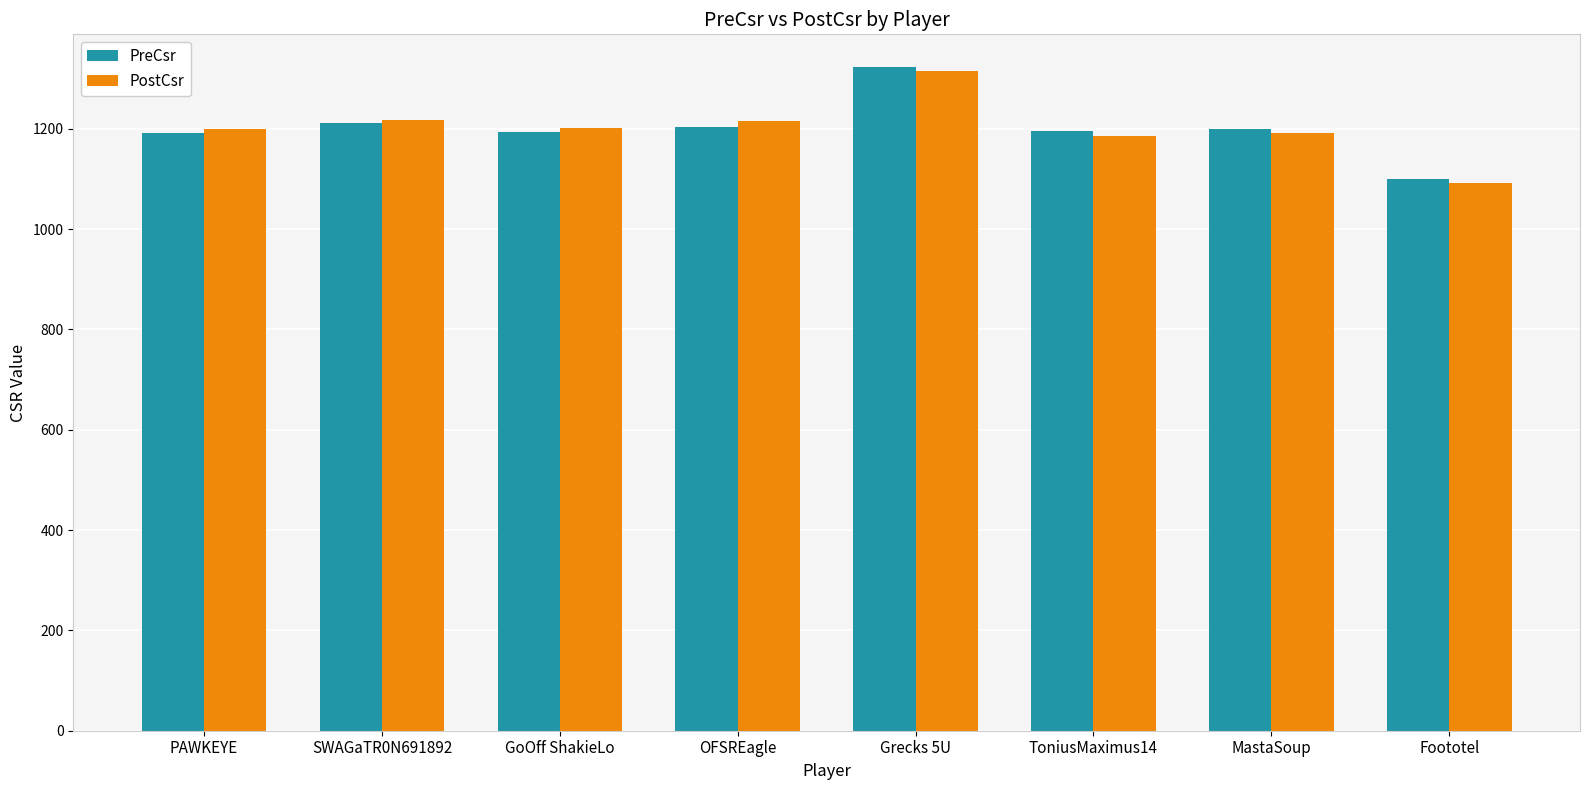

Which series has the largest range (max minus min)?

PostCsr